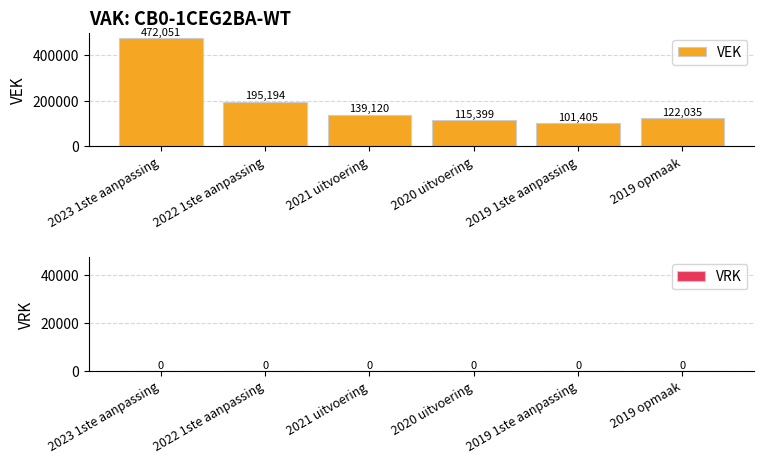

List the labels in order of value, largest first.

2023 1ste aanpassing, 2022 1ste aanpassing, 2021 uitvoering, 2019 opmaak, 2020 uitvoering, 2019 1ste aanpassing